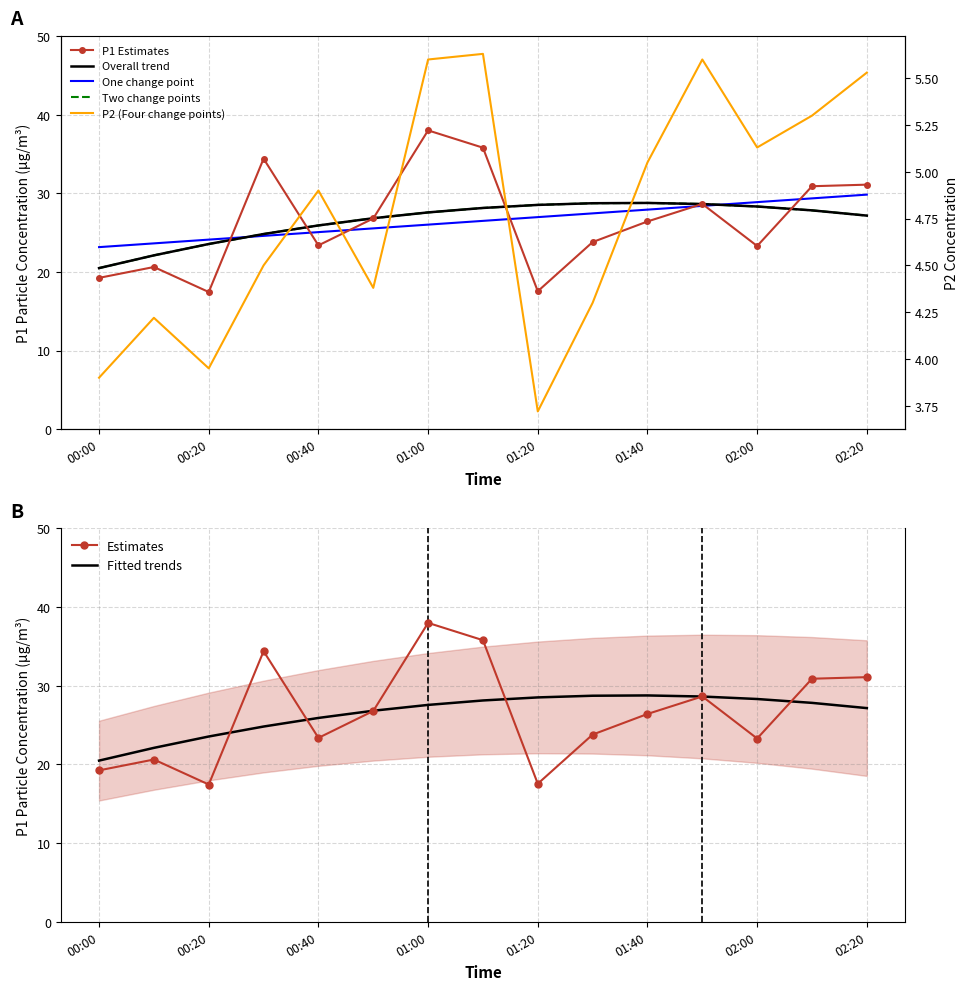

Where is P2 nearest to the value 4?

00:20